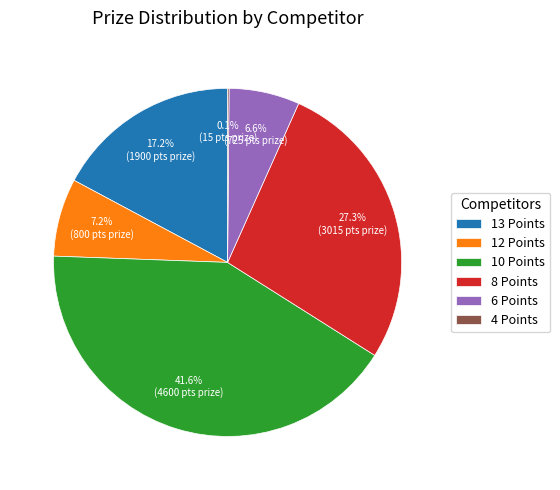

What portion of the pie excludes 6 Points?

93.4%